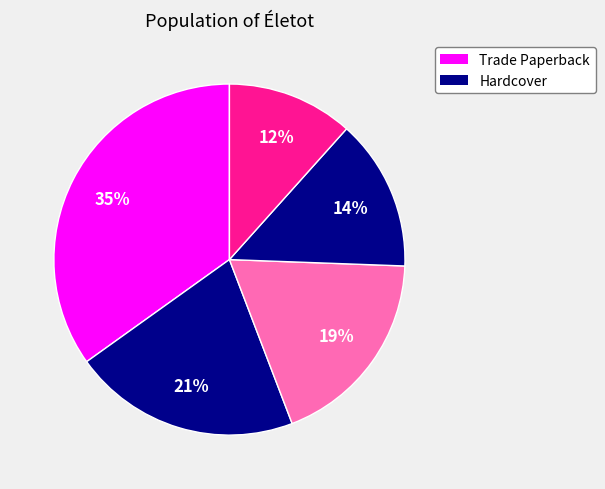

How many segments does this pie chart have?

5